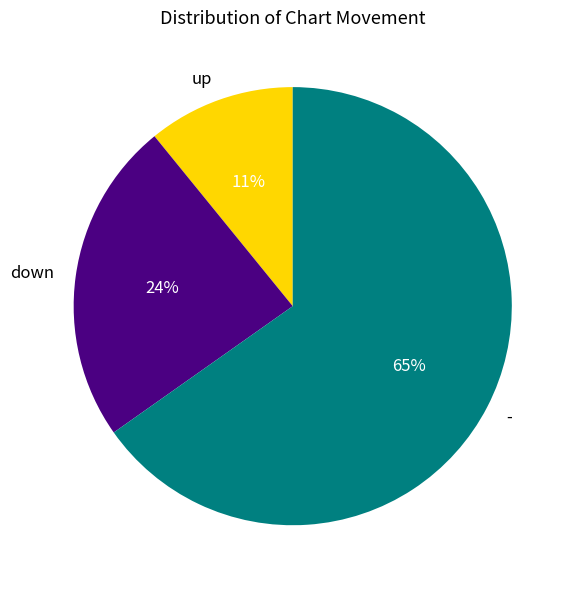

How many slices are in this pie chart?

3